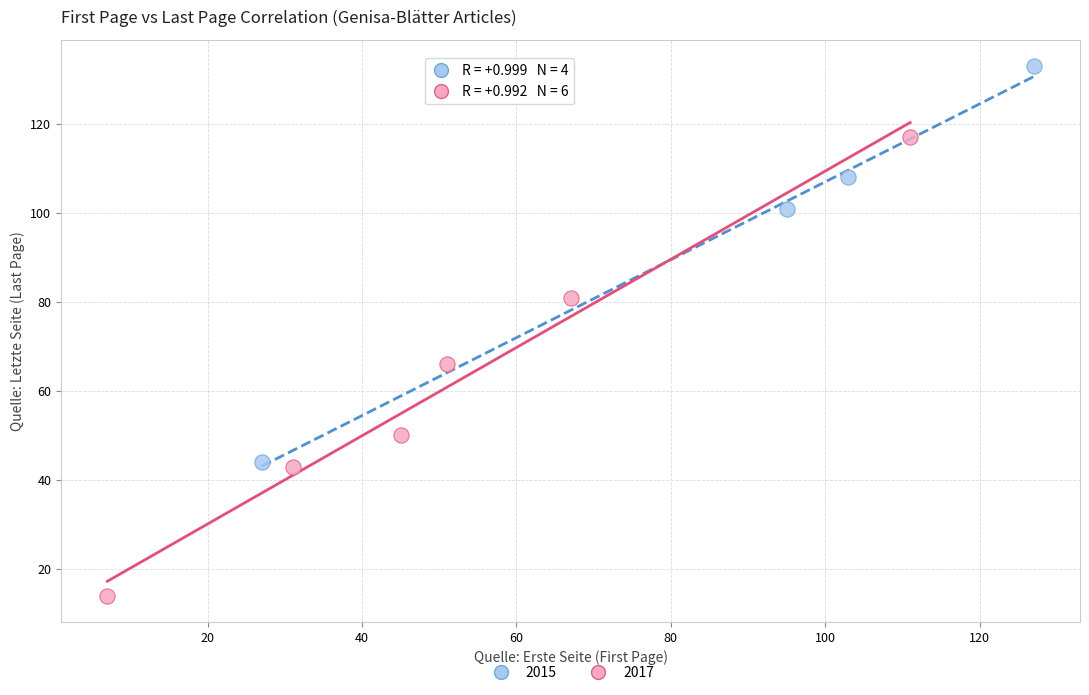

Which series contains the highest Y value?

2015